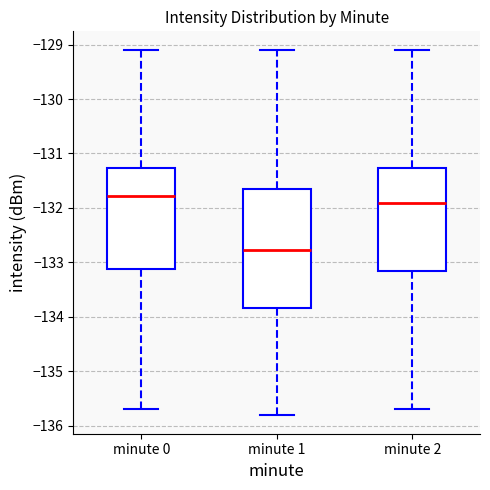

Where is the lower edge of the box for minute 2 on the y-axis? The values are not printed on the chart, so give them approximately, as read against the axis.

-133.2